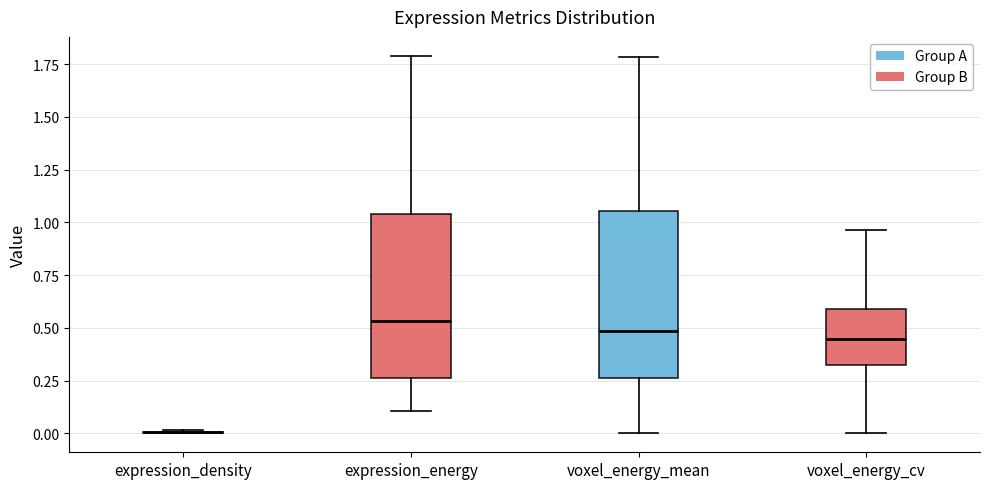

Where does the median line of the box for expression_energy sit on the y-axis? The values are not printed on the chart, so give them approximately, as read against the axis.

0.55